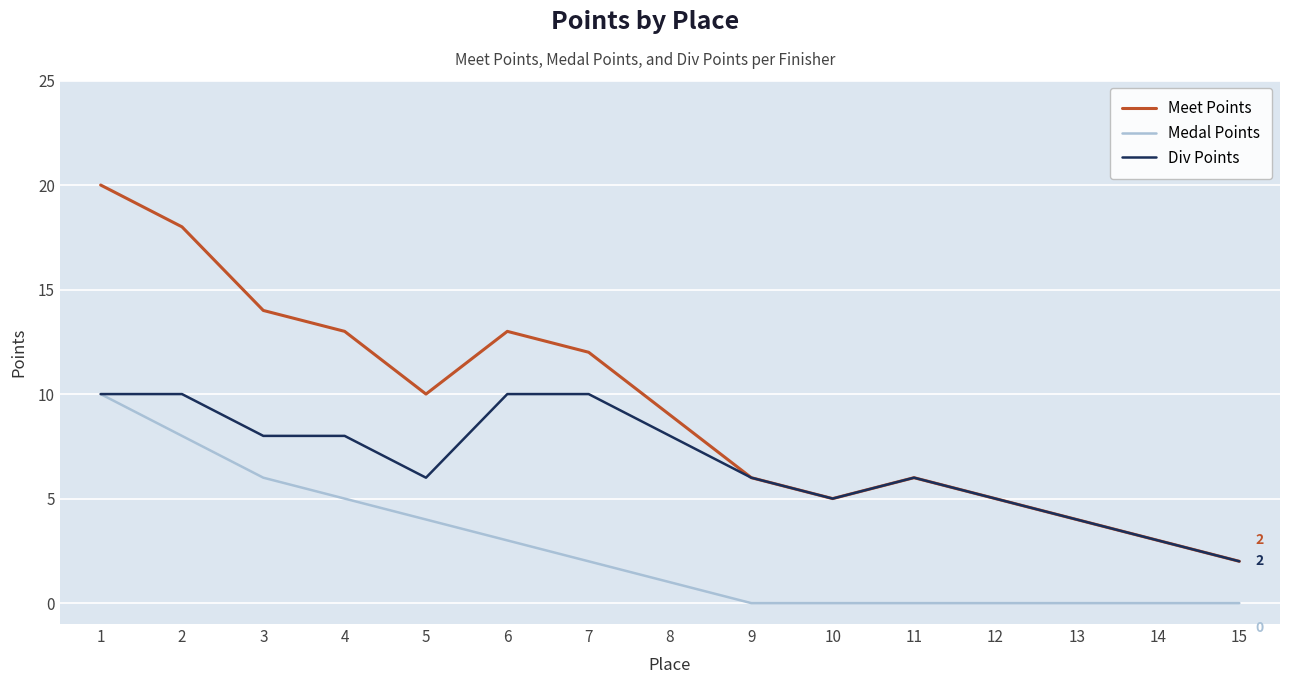

Which series has the largest range (max minus min)?

Meet Points